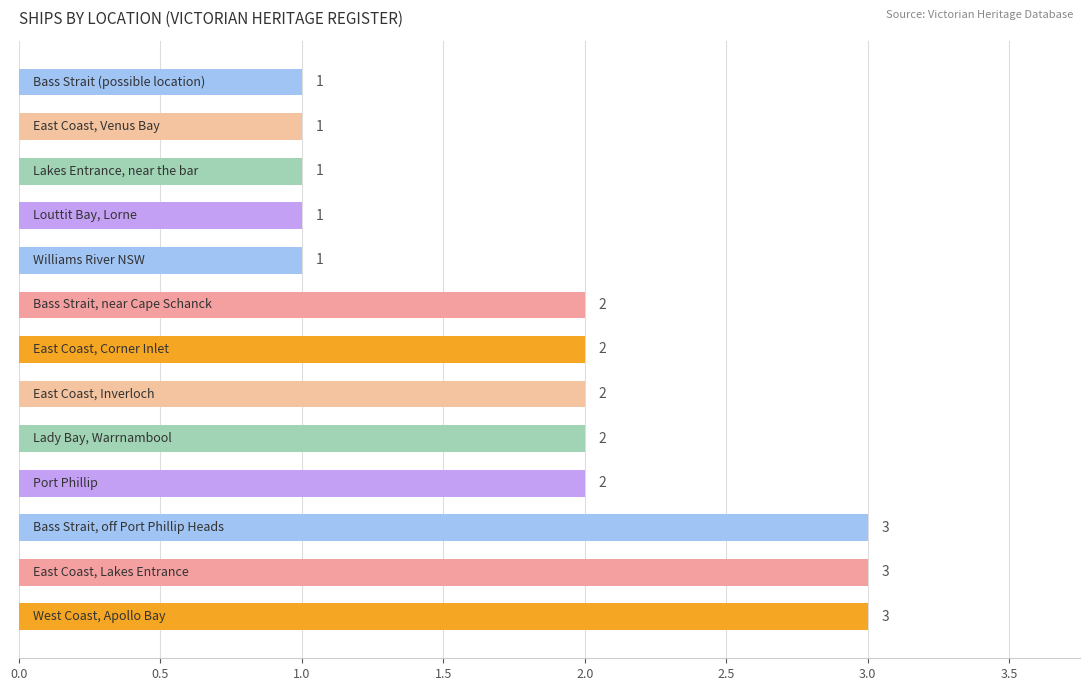

What is the greatest value displayed?

3